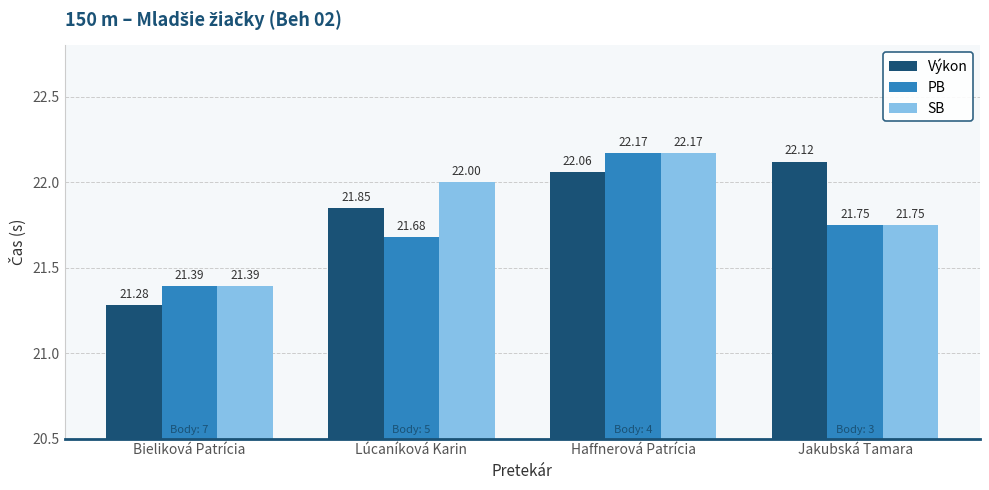

True or false: Výkon has a value of 21.9 at Lúcaníková Karin.

True